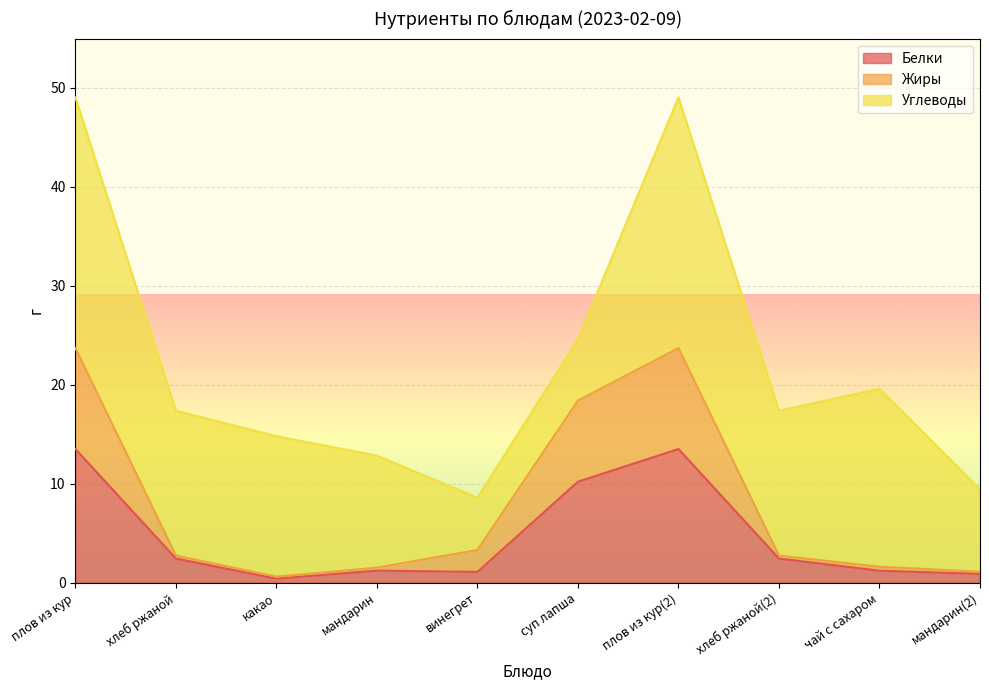

At which category does Белки reach its first local peak?

мандарин